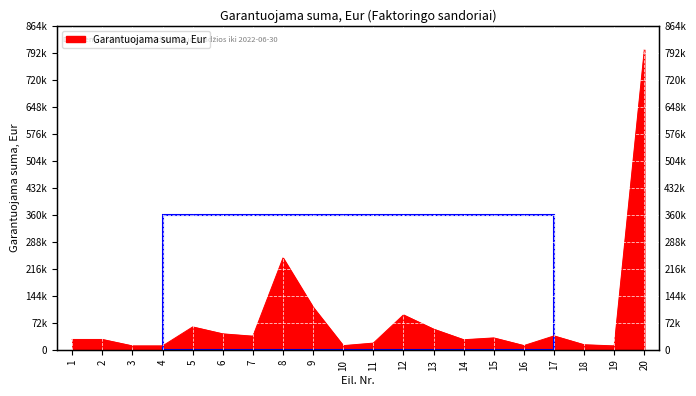

What is the sum of the values at 17 and 9?

149951.6